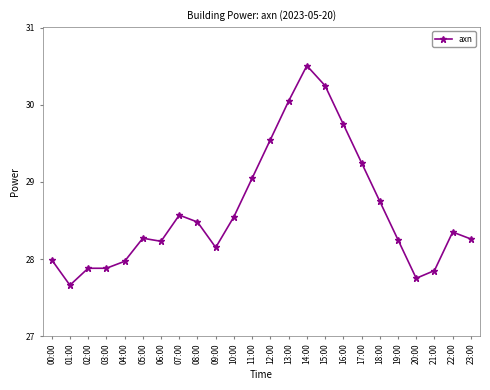

True or false: the data has more than 0 interior local peaks.

True